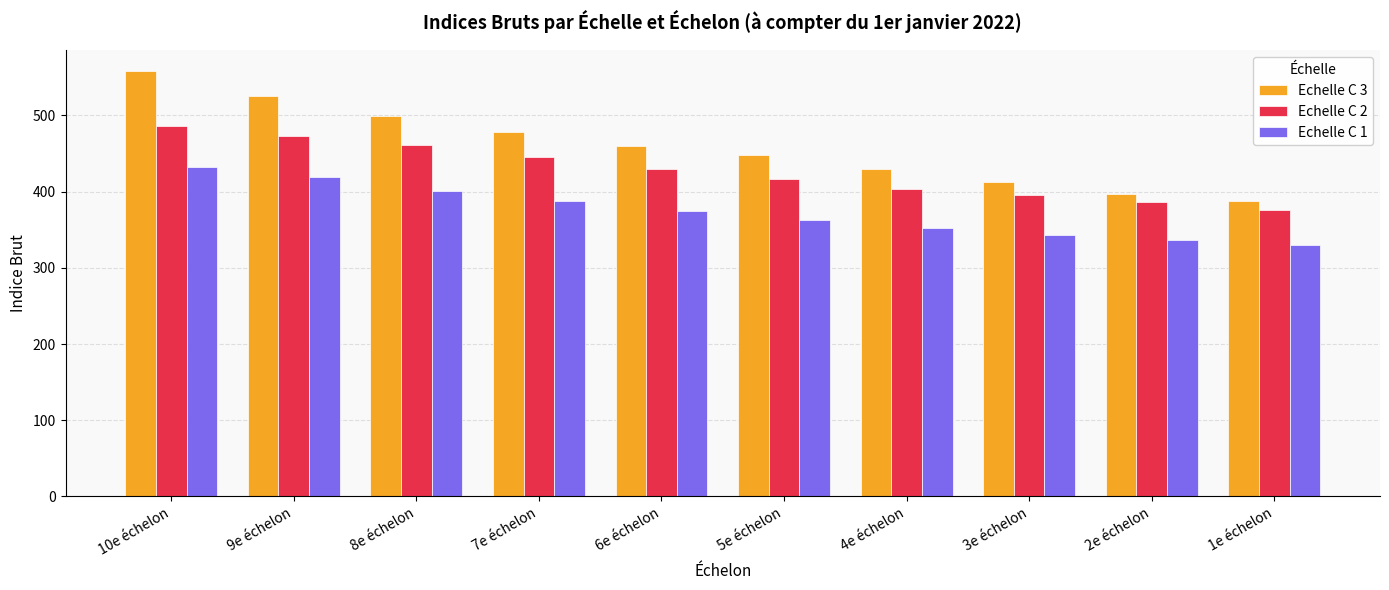

What position from the left is 2e échelon?

9